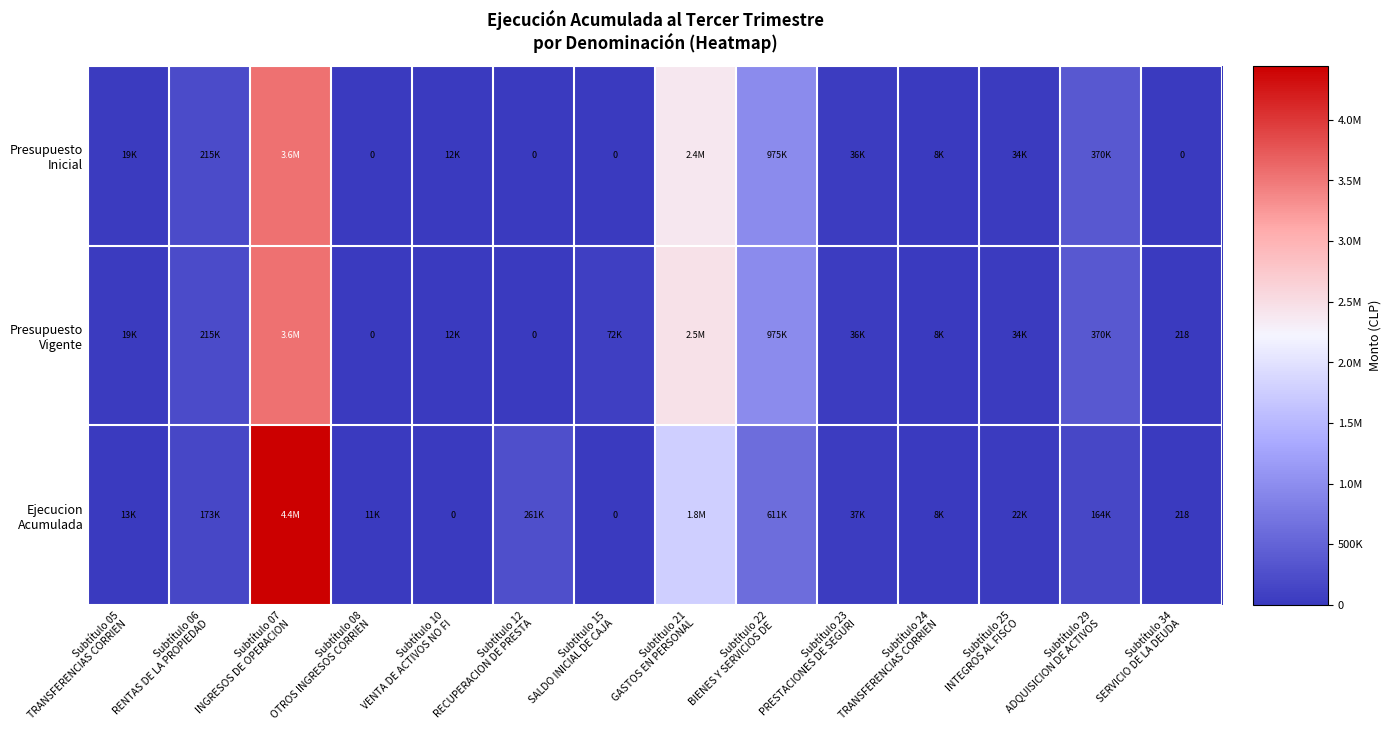

True or false: Presupuesto Vigente has a value of 1250527 at Subtítulo 08 OTROS INGRESOS CORRIEN.

False